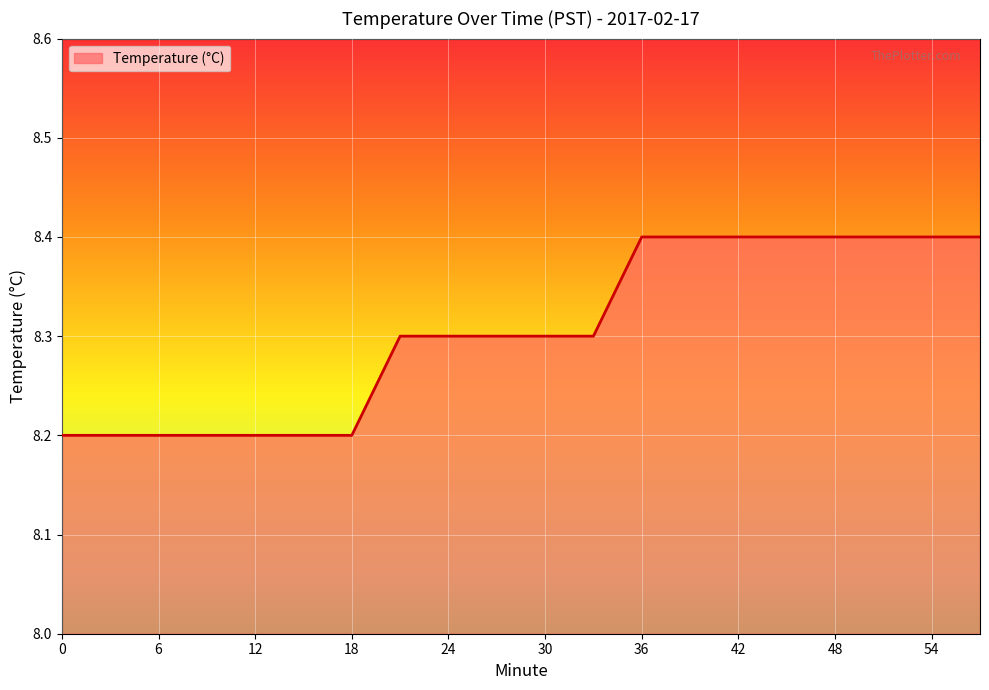

What is the smallest value displayed?

8.2